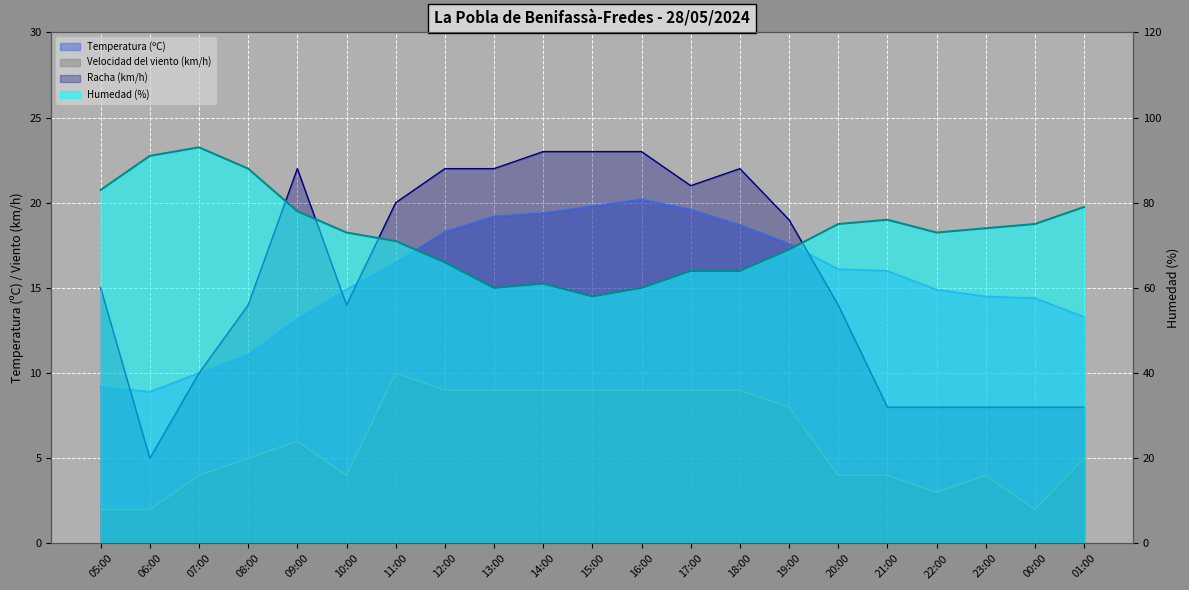

At which label does Temperatura (ºC) first exceed 16?

11:00